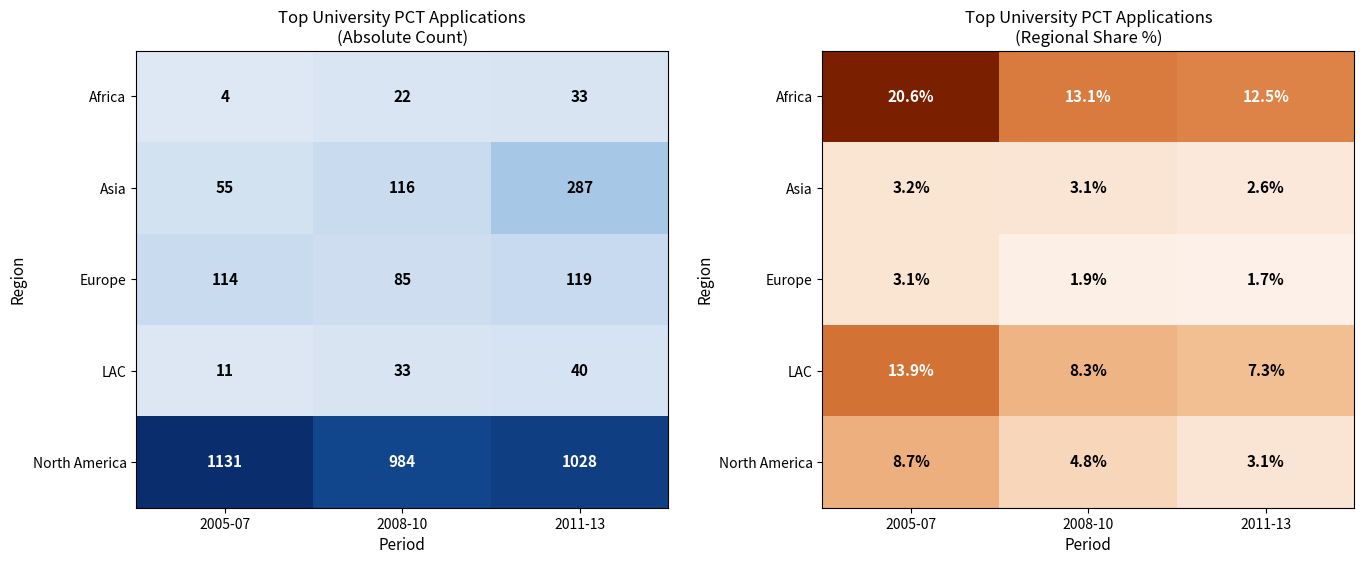

The Asia series shows 3.1 at 2008-10. True or false?

True